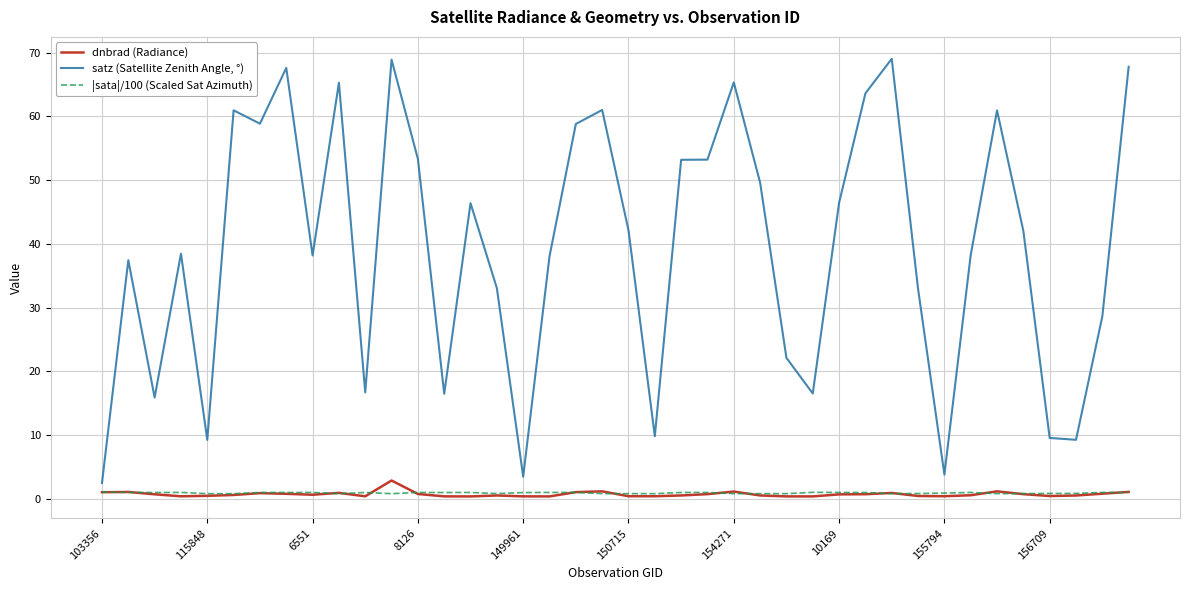

Which series has the largest total across all categories?

satz (Satellite Zenith Angle, °)